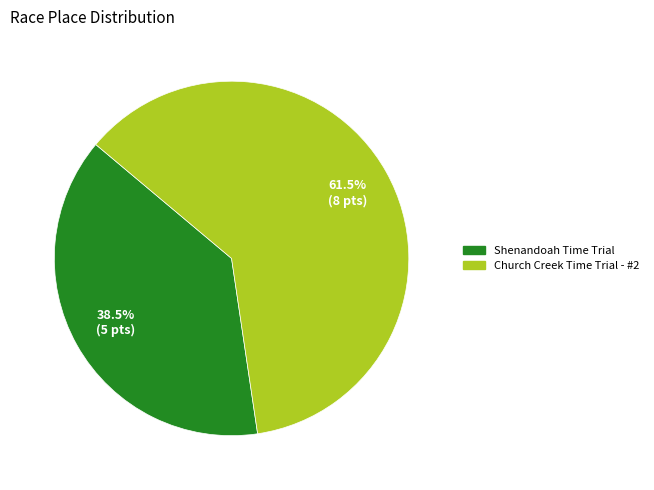

Rank the categories by value from lowest to highest.

Shenandoah Time Trial, Church Creek Time Trial - #2